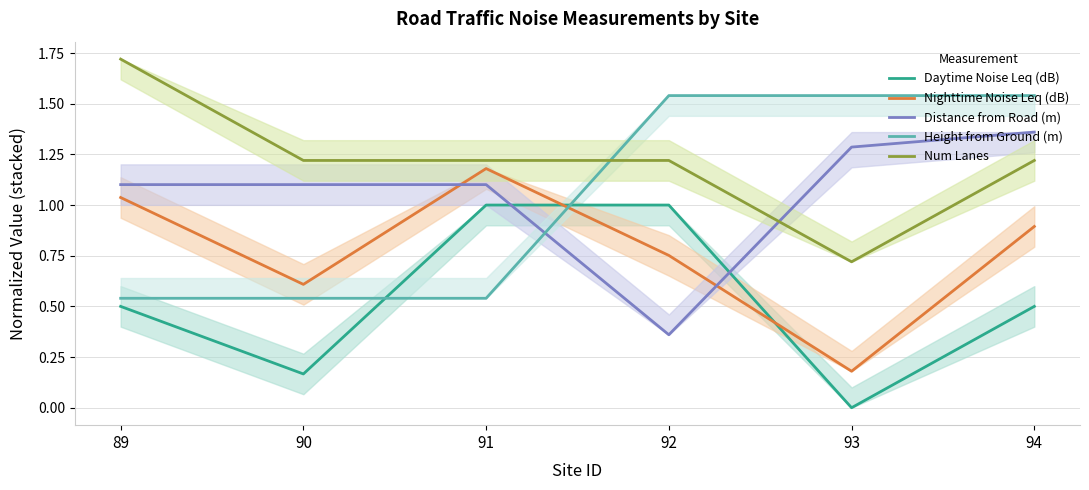

At how many categories does at least one series exceed 0?

6